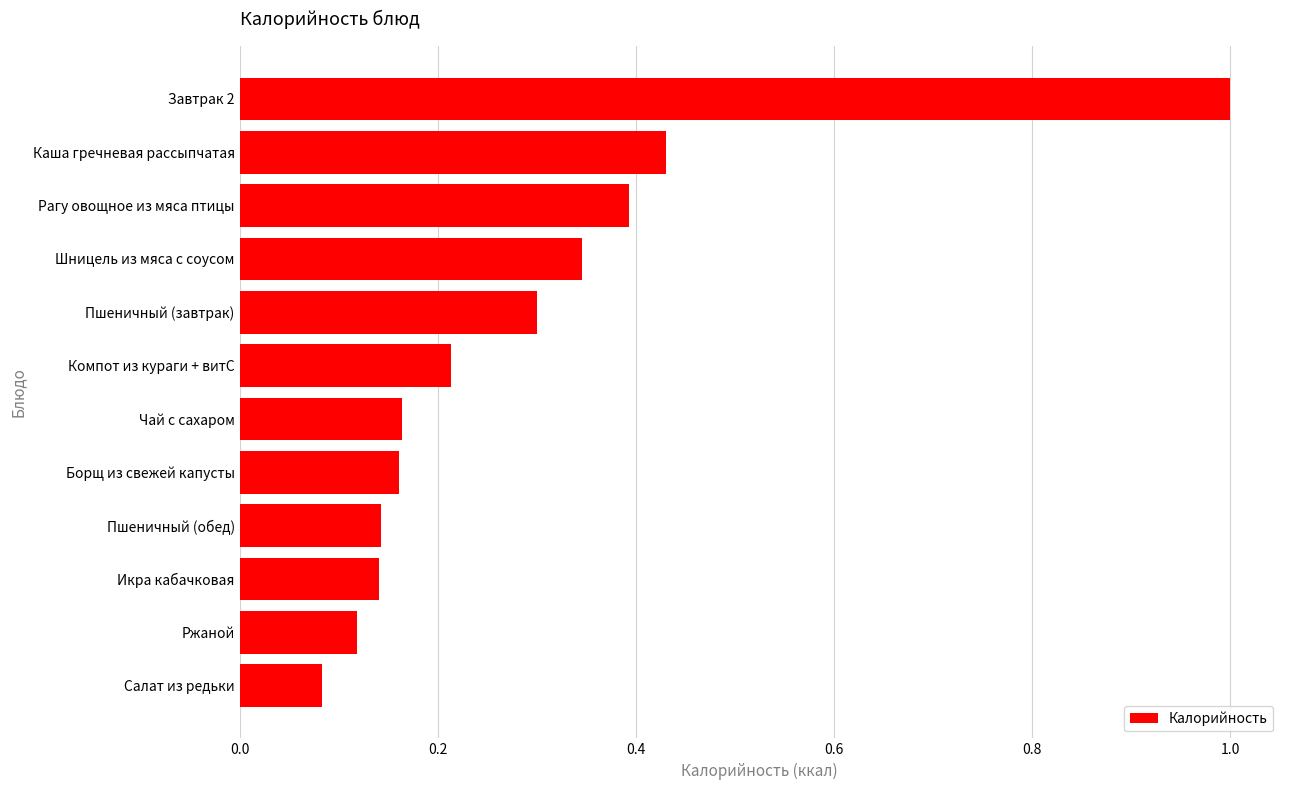

Is it true that the value at Пшеничный (обед) is 0.2?

False